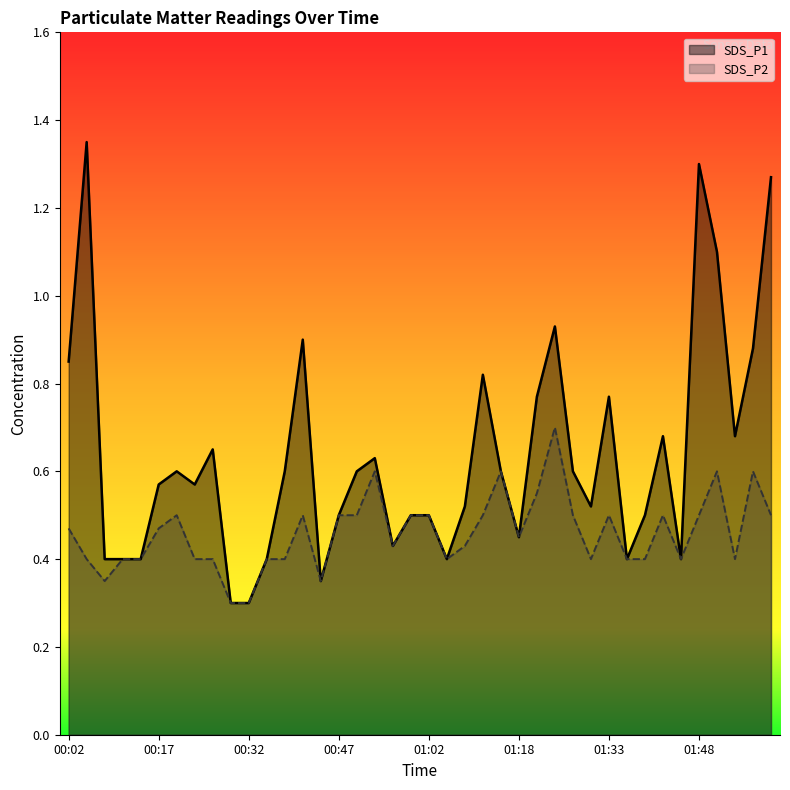

Which category has the highest value across all series?

00:05